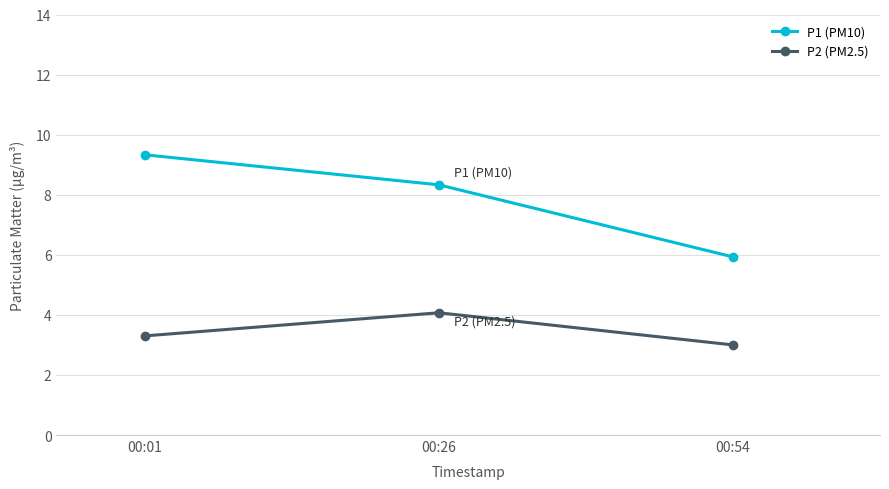

At 00:54, list the series in order from largest to smallest.

P1 (PM10), P2 (PM2.5)